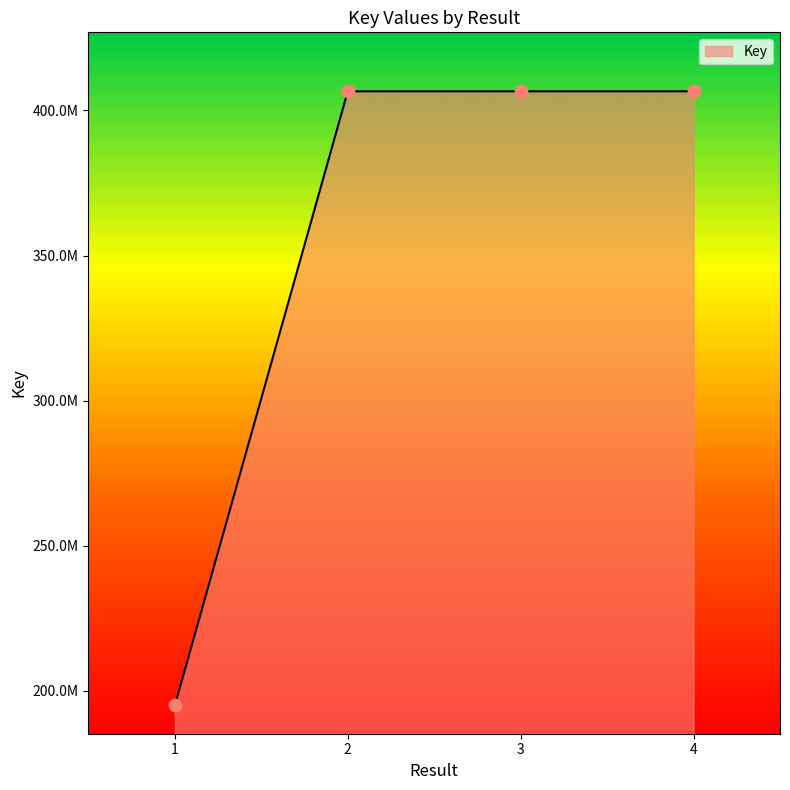

Between 2 and 4, which is larger?

4